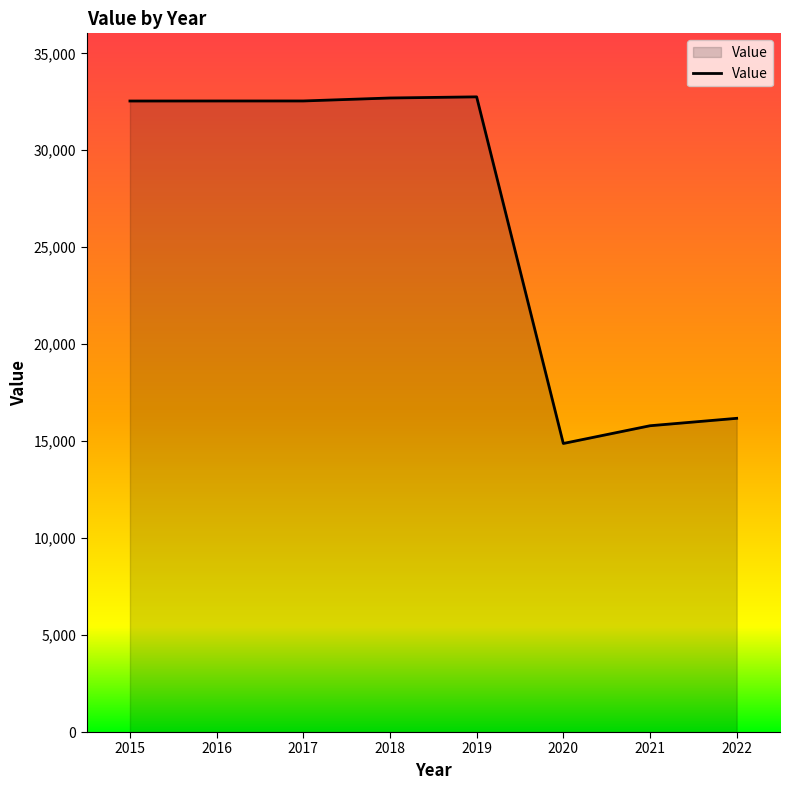

True or false: there are more than 0 points higher than both neighbors.

True